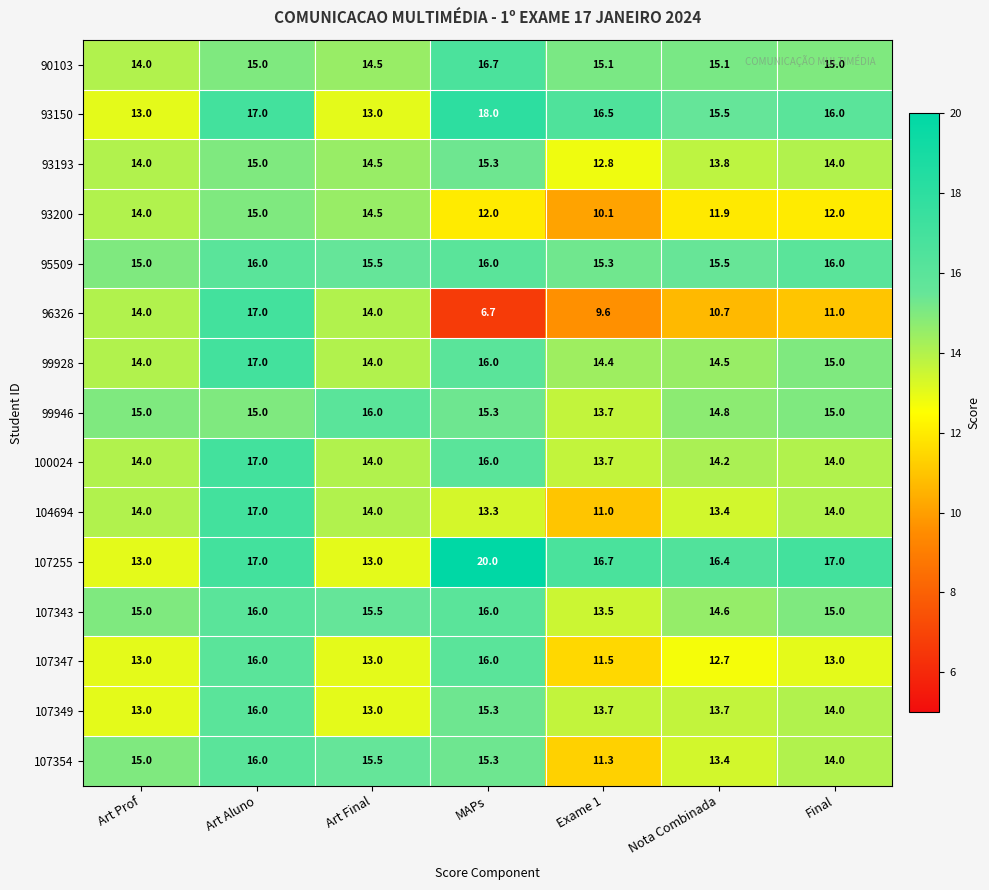

What is the difference between the highest and lowest values at Final?

6.0